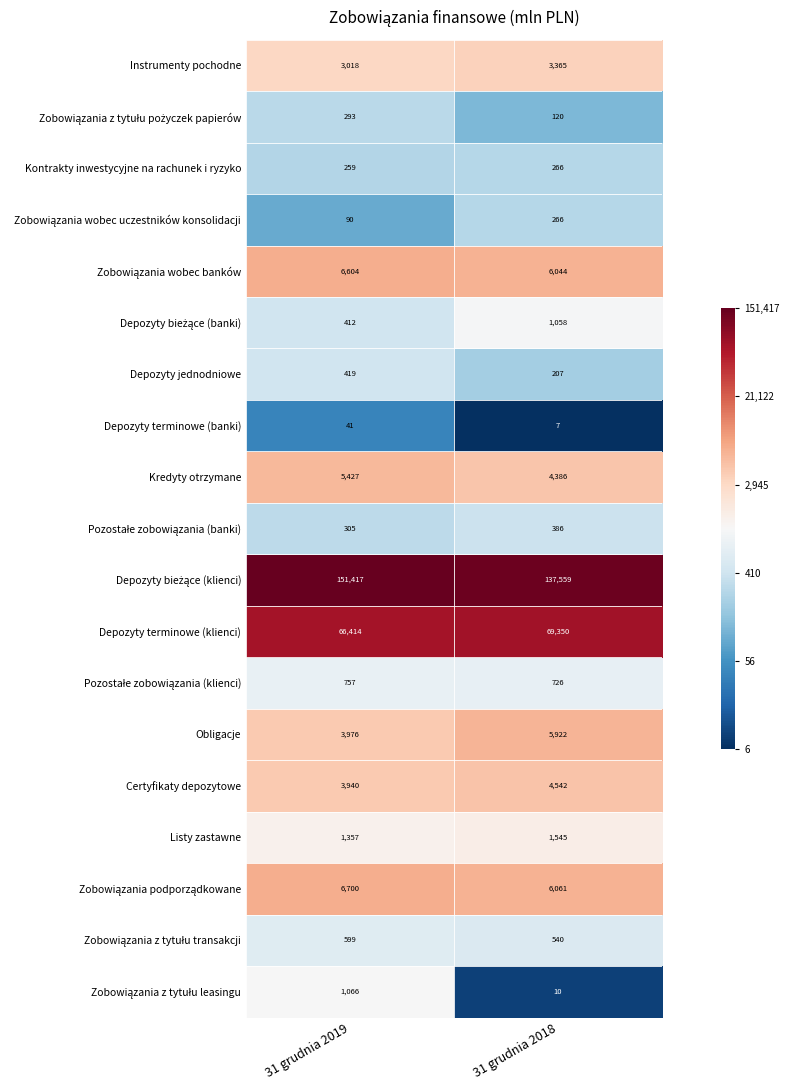

What is the difference between the highest and lowest values at 31 grudnia 2018?

137552